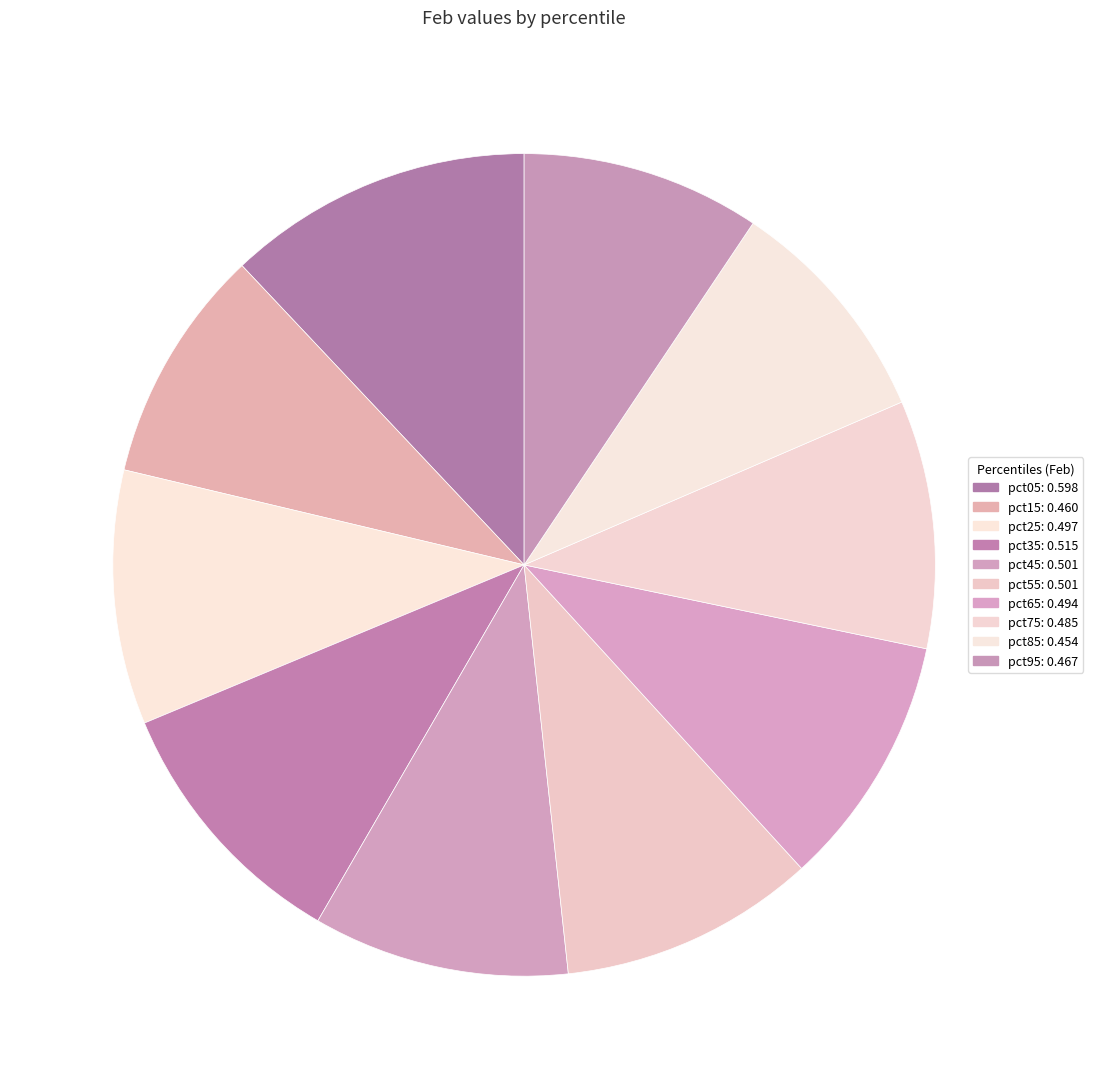

To the nearest percent, what portion does pct45 represent?

10%